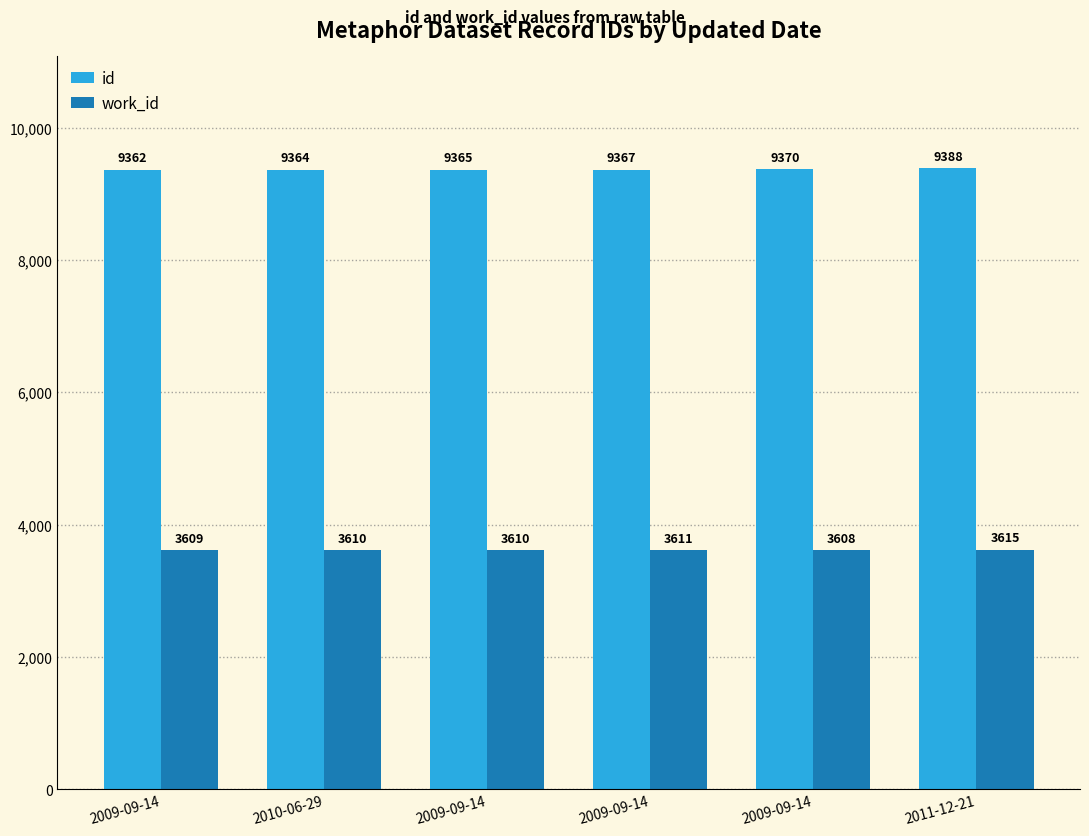

How many values in the id series are below 9367?

3